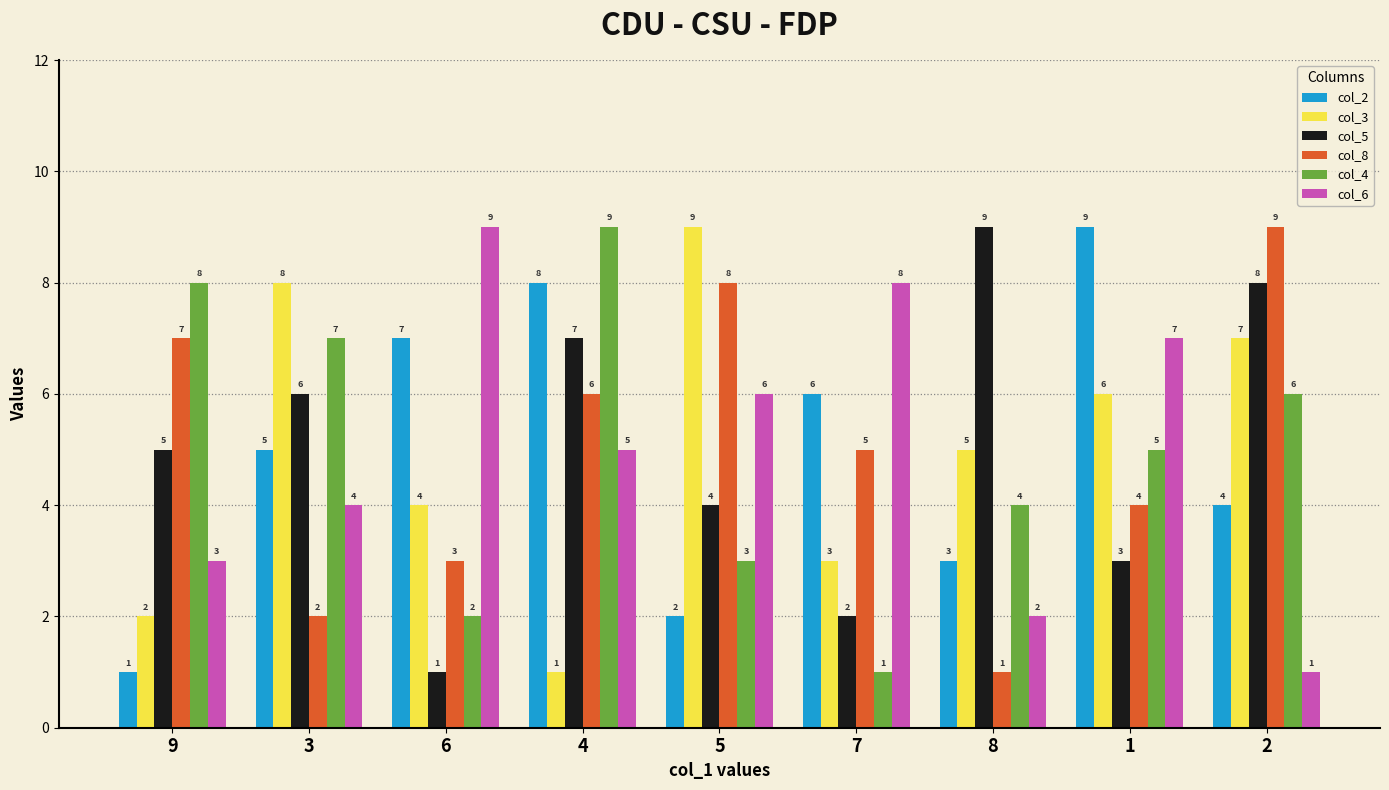

At which label does col_6 first exceed 5?

6